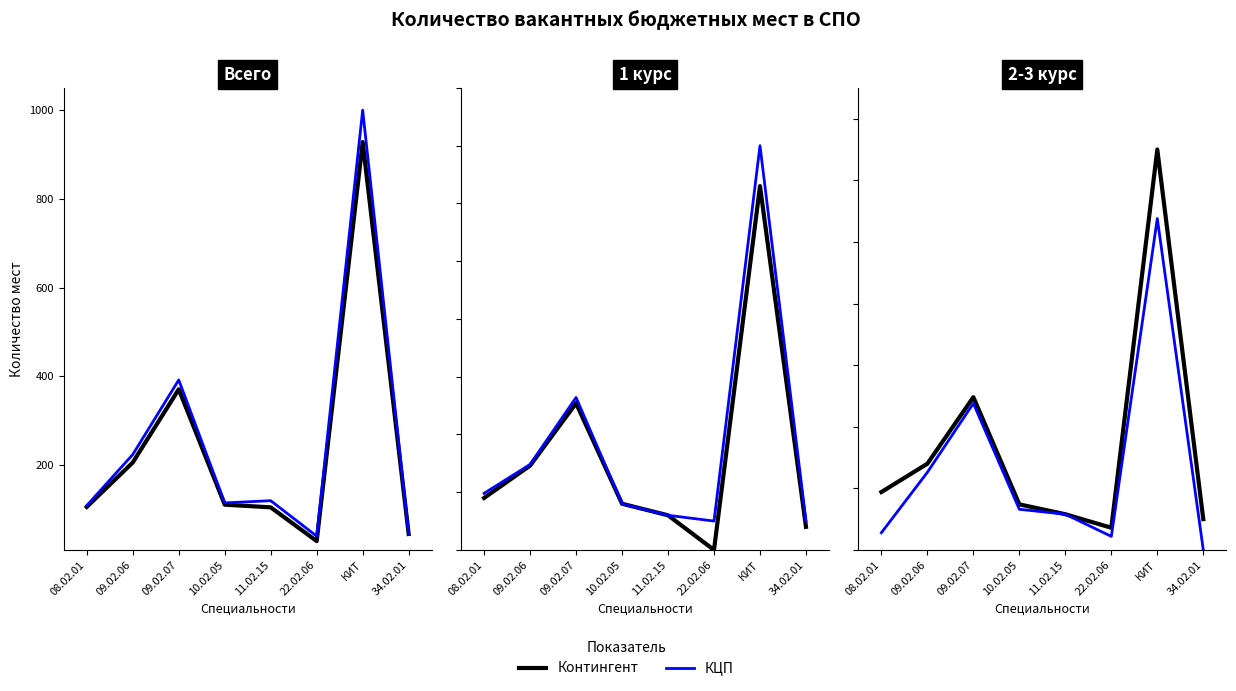

How many values in КЦП are above zero?

7